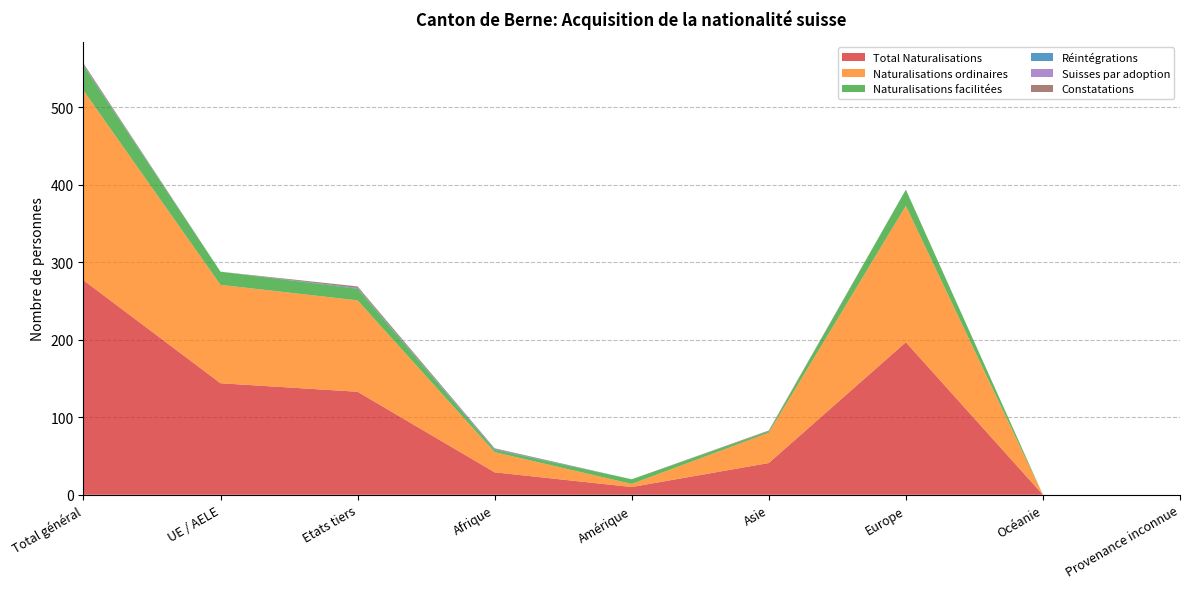

Reading left to right, extract all data points from this chart.

Total Naturalisations: Total général=277	UE / AELE=144	Etats tiers=133	Afrique=29	Amérique=10	Asie=41	Europe=197	Océanie=0	Provenance inconnue=0
Naturalisations ordinaires: Total général=245	UE / AELE=127	Etats tiers=118	Afrique=26	Amérique=4	Asie=39	Europe=176	Océanie=0	Provenance inconnue=0
Naturalisations facilitées: Total général=32	UE / AELE=17	Etats tiers=15	Afrique=3	Amérique=6	Asie=2	Europe=21	Océanie=0	Provenance inconnue=0
Réintégrations: Total général=1	UE / AELE=0	Etats tiers=1	Afrique=1	Amérique=0	Asie=0	Europe=0	Océanie=0	Provenance inconnue=0
Suisses par adoption: Total général=0	UE / AELE=0	Etats tiers=0	Afrique=0	Amérique=0	Asie=0	Europe=0	Océanie=0	Provenance inconnue=0
Constatations: Total général=2	UE / AELE=0	Etats tiers=2	Afrique=1	Amérique=0	Asie=1	Europe=0	Océanie=0	Provenance inconnue=0